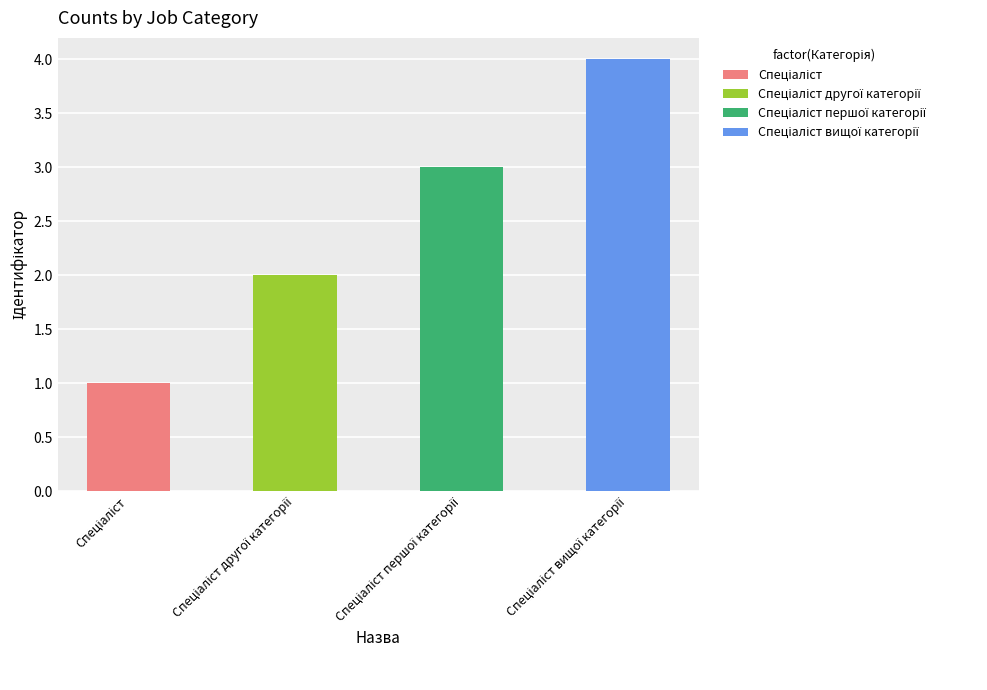

How many data points does each series have?

4